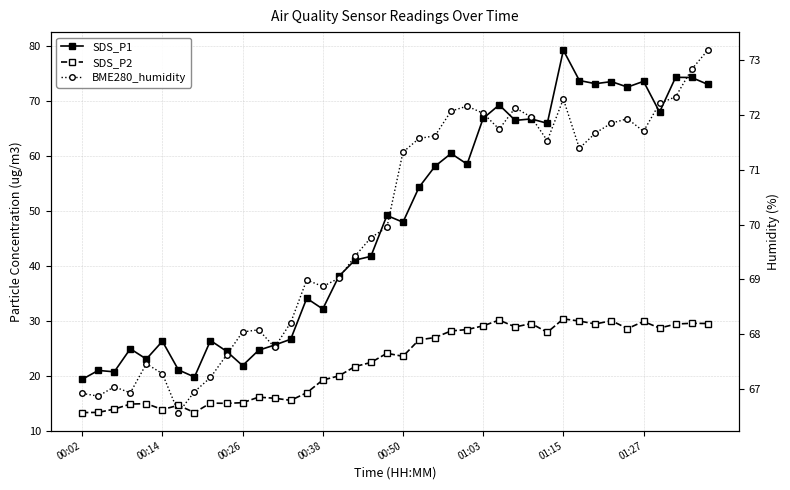

Which series has the largest total across all categories?

BME280_humidity